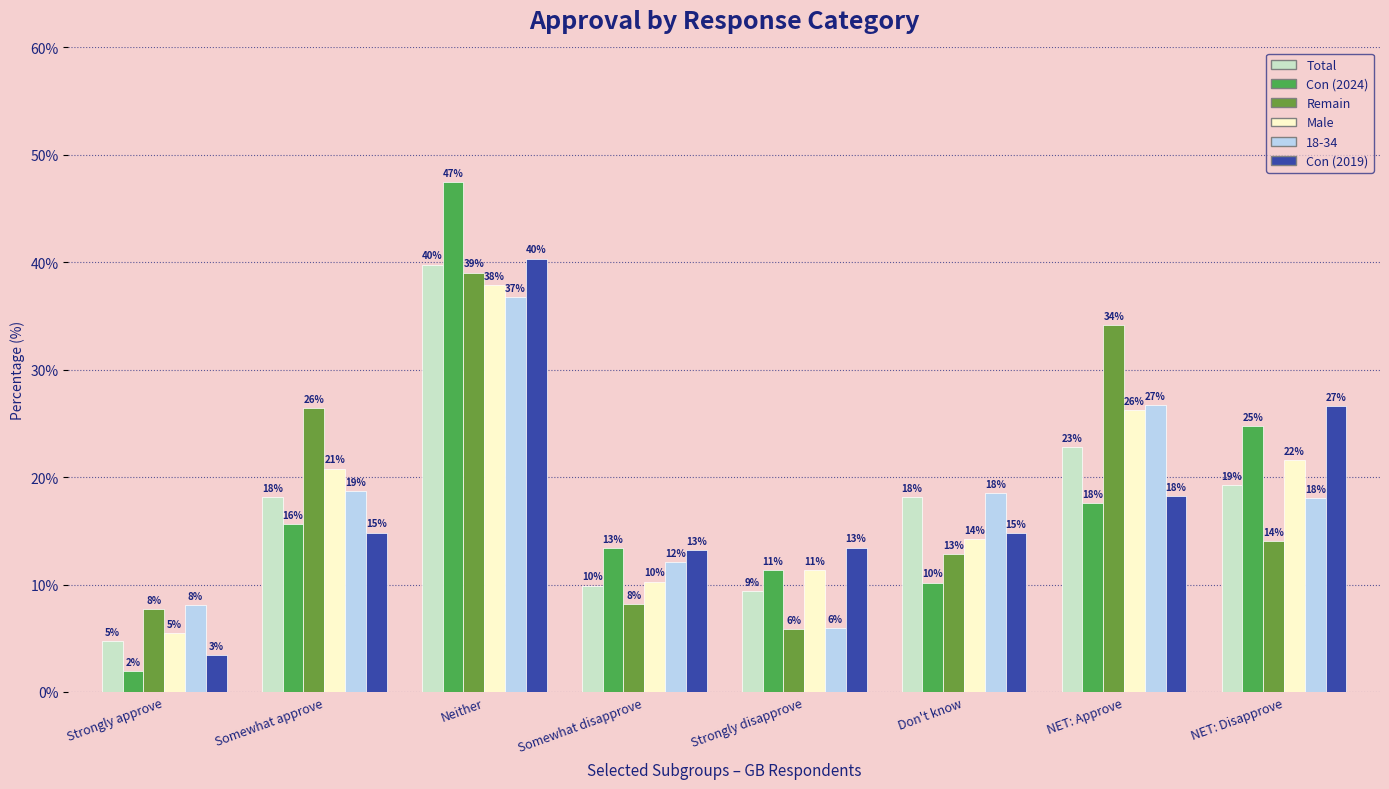

What are all the series names shown in the legend?

Total, Con (2024), Remain, Male, 18-34, Con (2019)